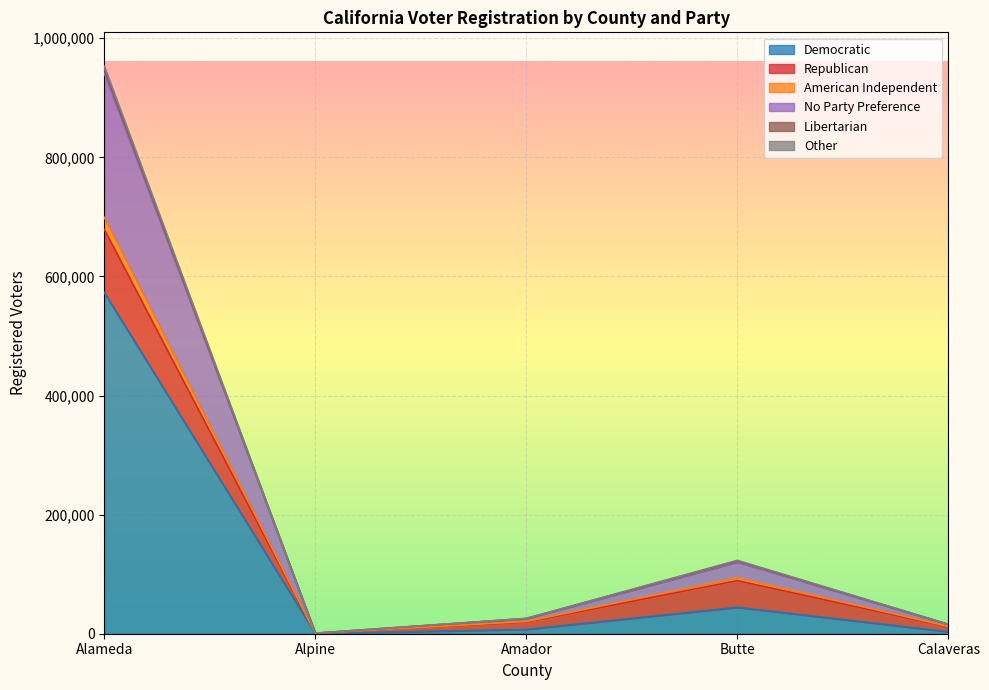

At which category is the sum across all series the highest?

Alameda